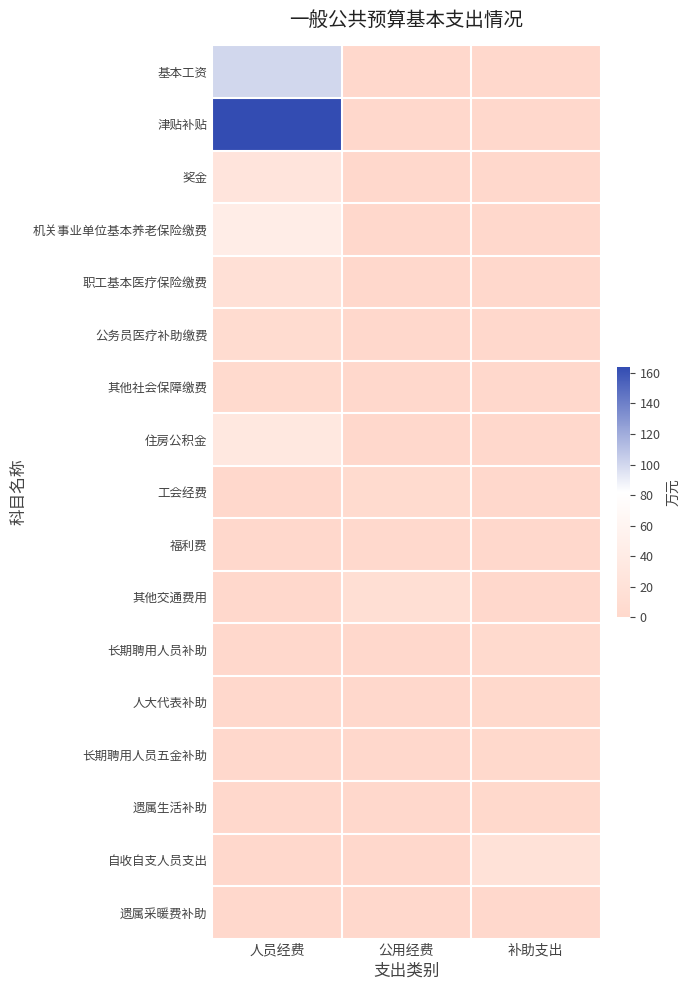

What is the total value across all series at 人员经费?

395.5